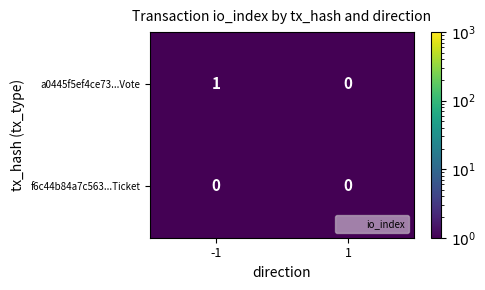

Is it true that a0445f5ef4ce73...Vote equals 2 at -1?

False